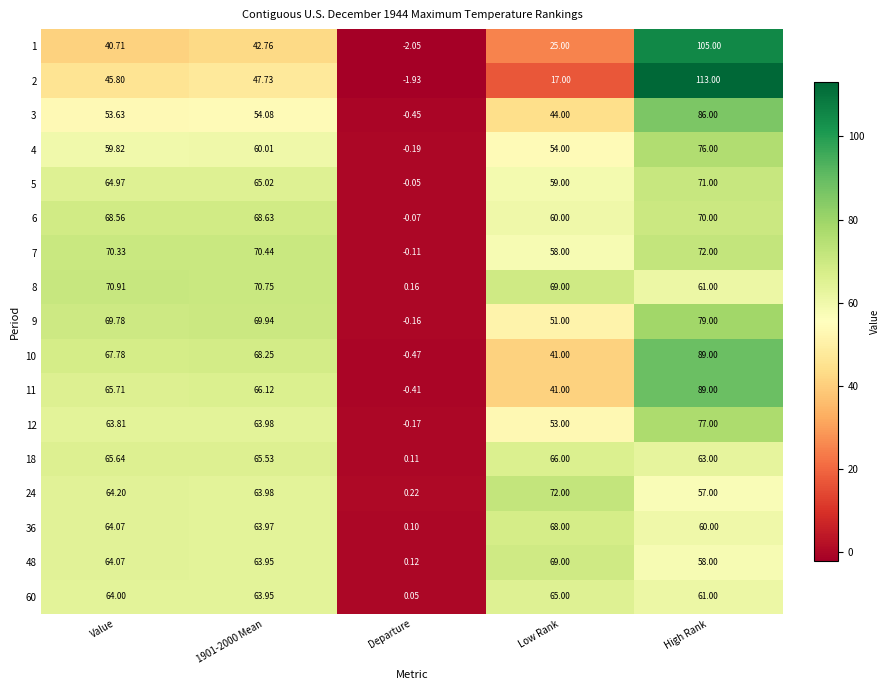

At which label is 11 closest to 44?

Low Rank